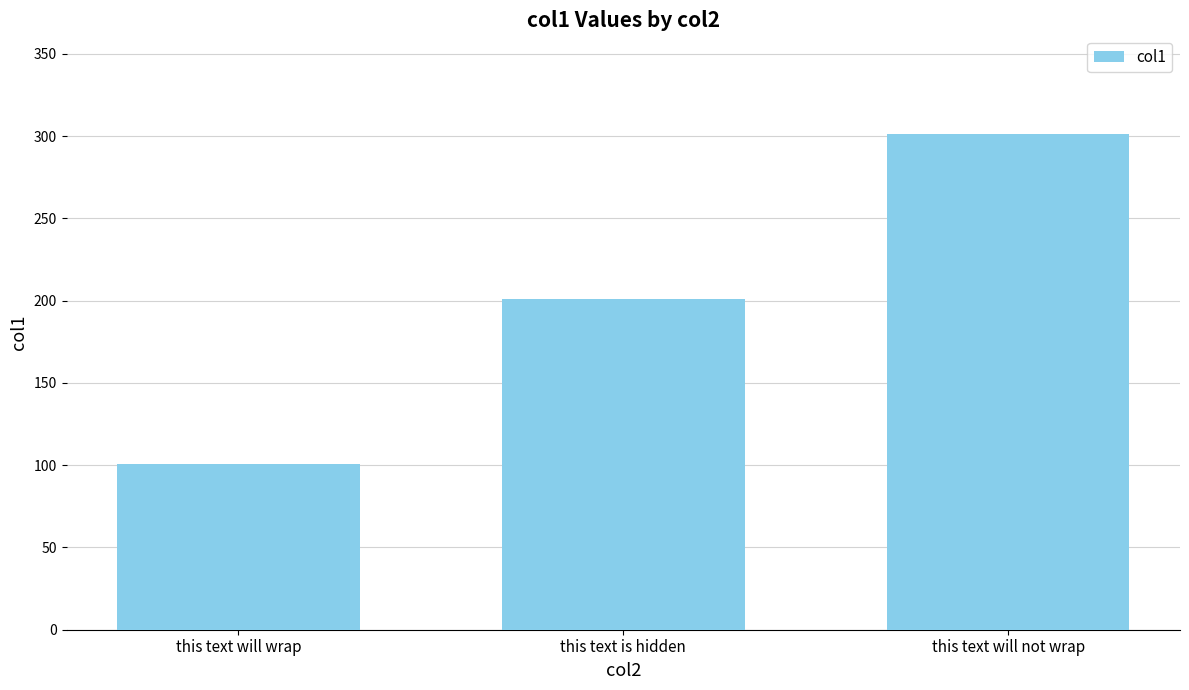

What is the label of the 2nd bar from the left?

this text is hidden